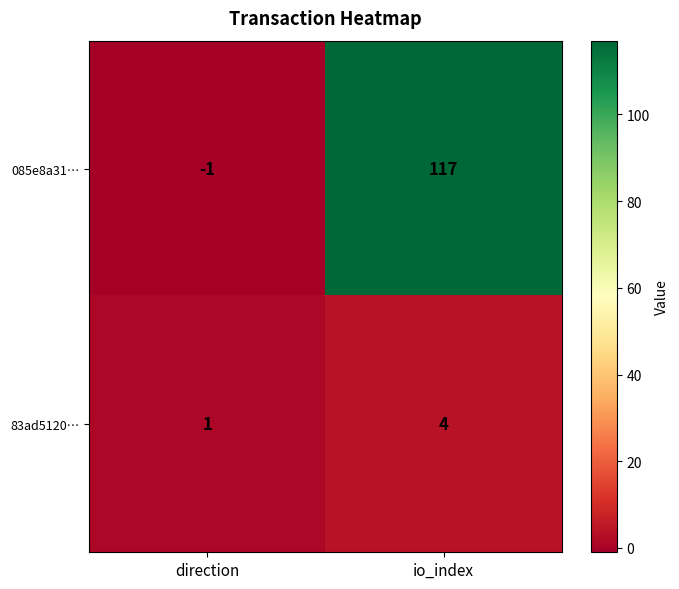

What is the sum of all 83ad5120… values?

5